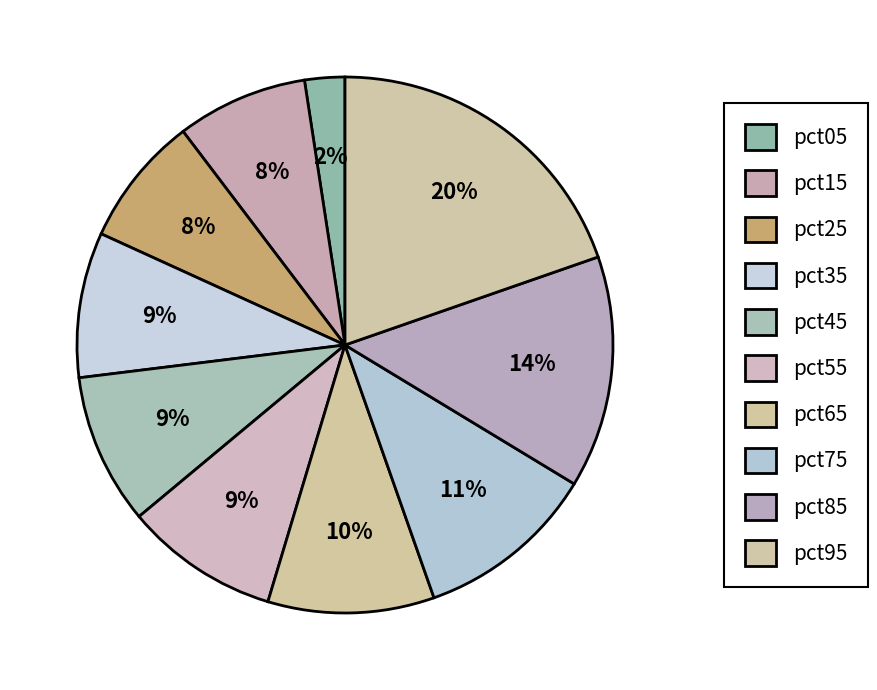

How many segments does this pie chart have?

10